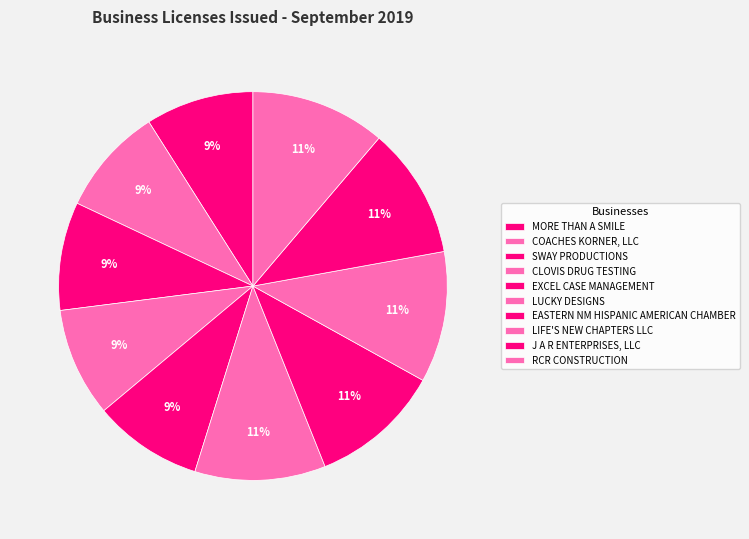

Is it true that SWAY PRODUCTIONS is 1% of the pie?

False